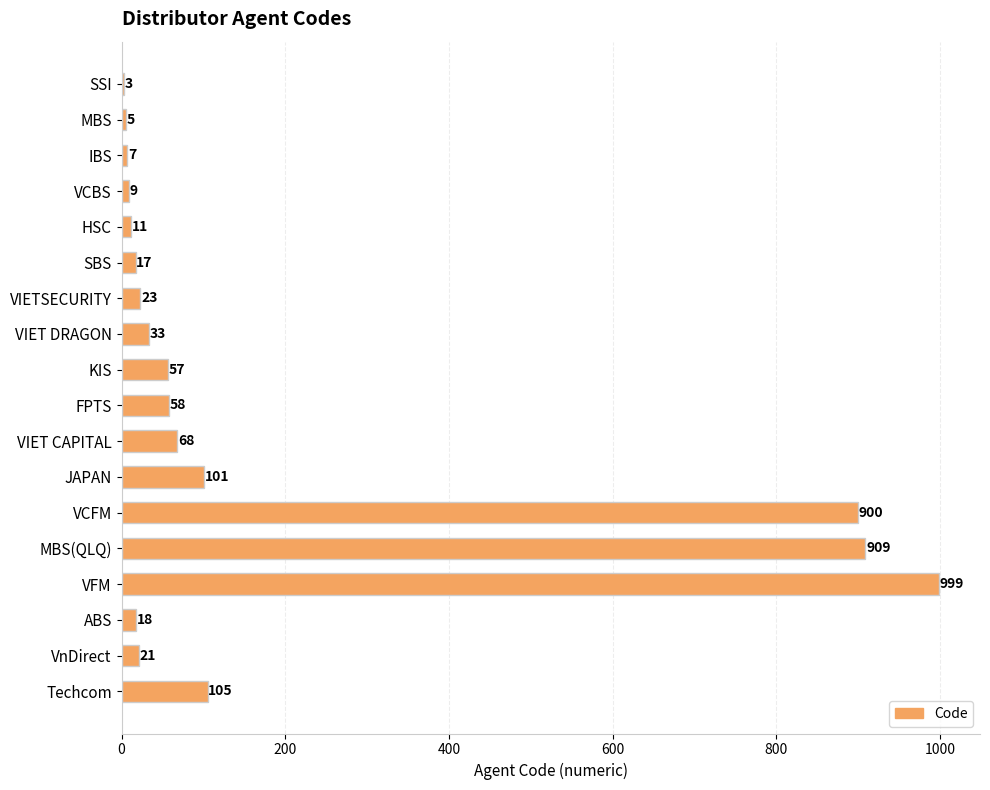

Between JAPAN and ABS, which is larger?

JAPAN